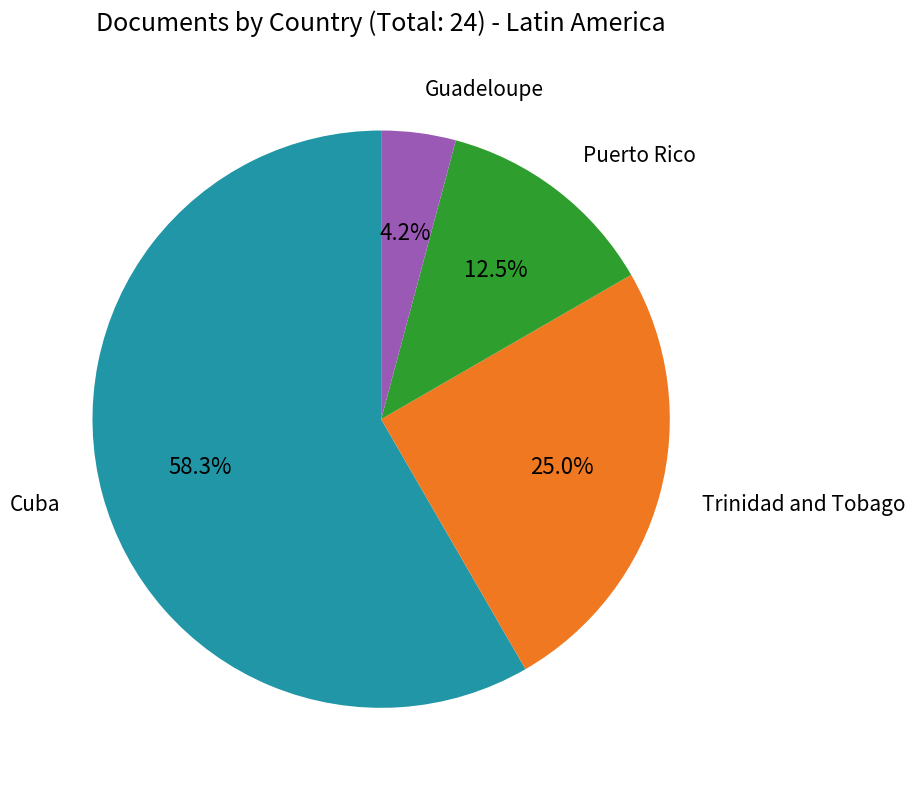

How many slices are in this pie chart?

4